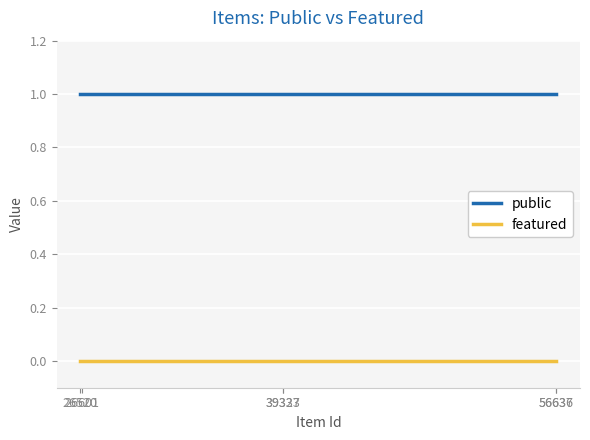

The value of featured at 26601 is 0. True or false?

True